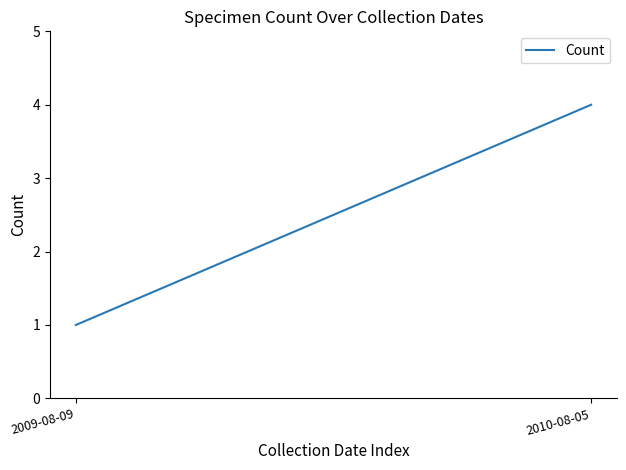

How many values are between 1 and 4?

2